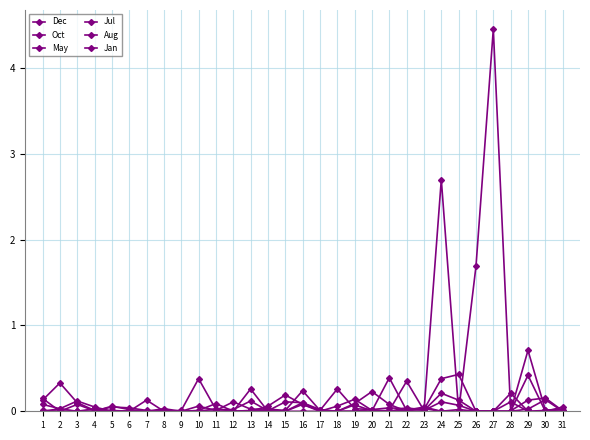

Which has a higher value, 7 or 21?

21